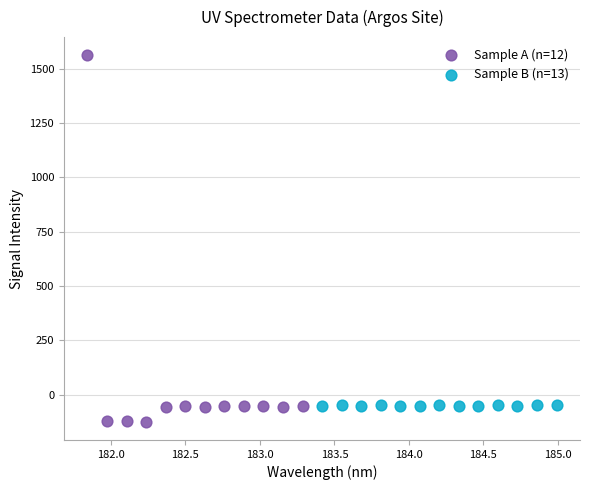

Which series has the largest Y range (max minus min)?

Sample A (n=12)